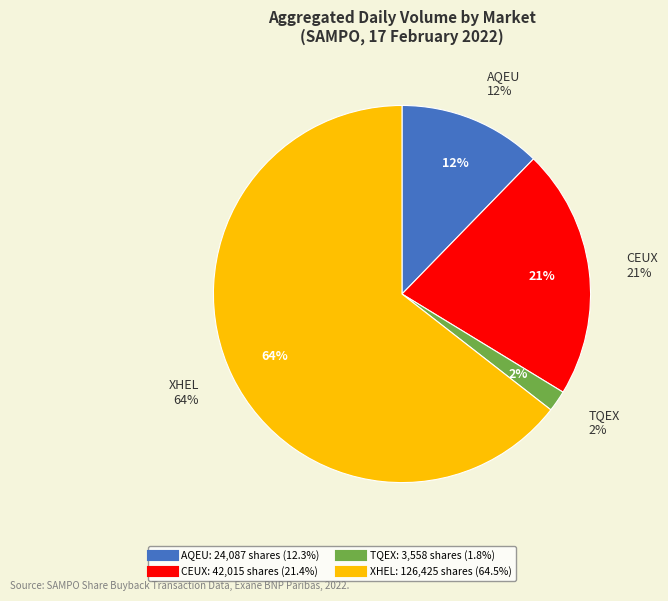

What portion of the pie excludes TQEX?

98.2%